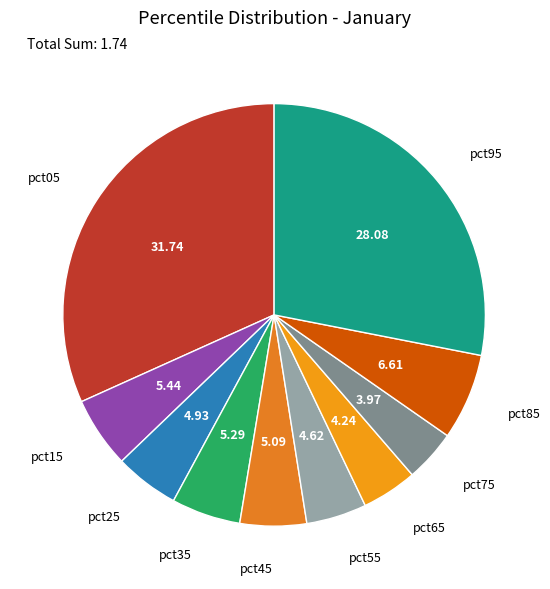

Is there a majority slice in this chart?

No